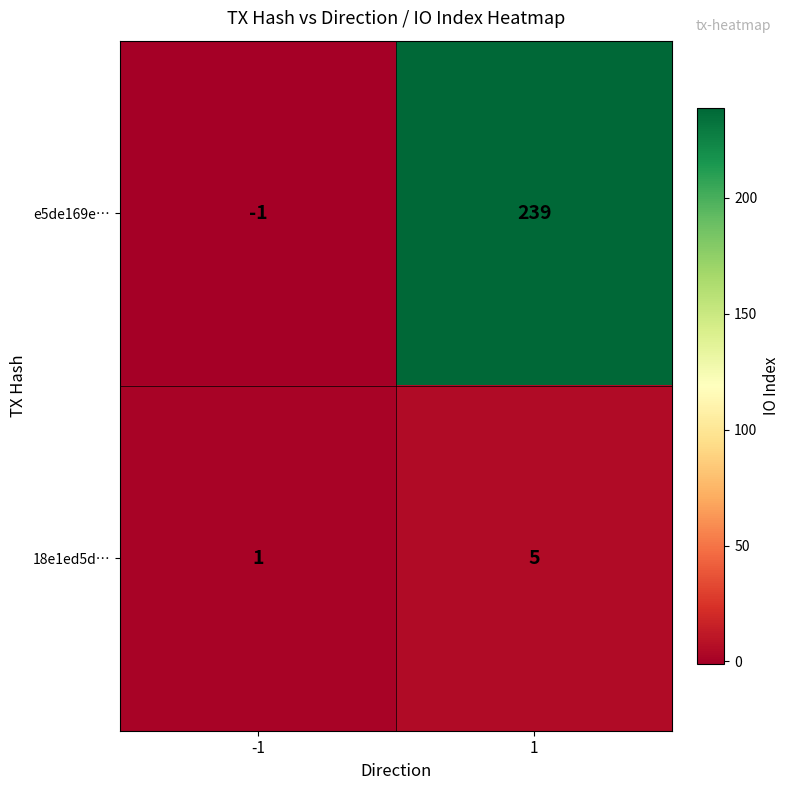

How many series are shown in this chart?

2